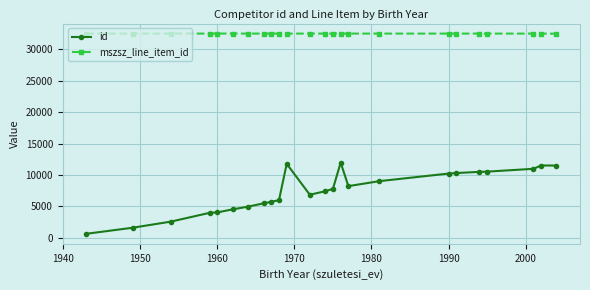

What is the value of the mszsz_line_item_id point at the 1st from the left?

32528.5